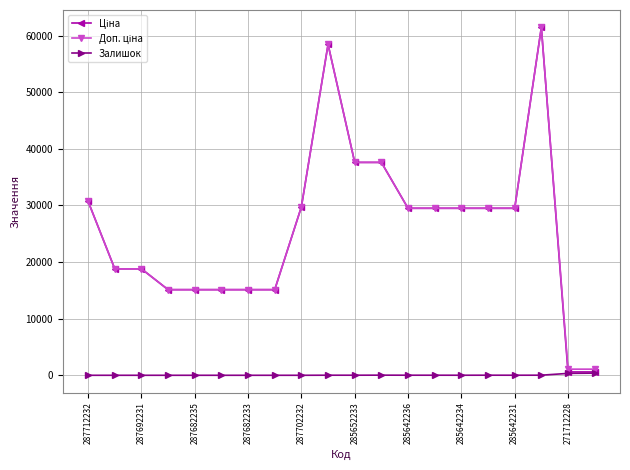

Is this an area chart (filled region under the line)?

No